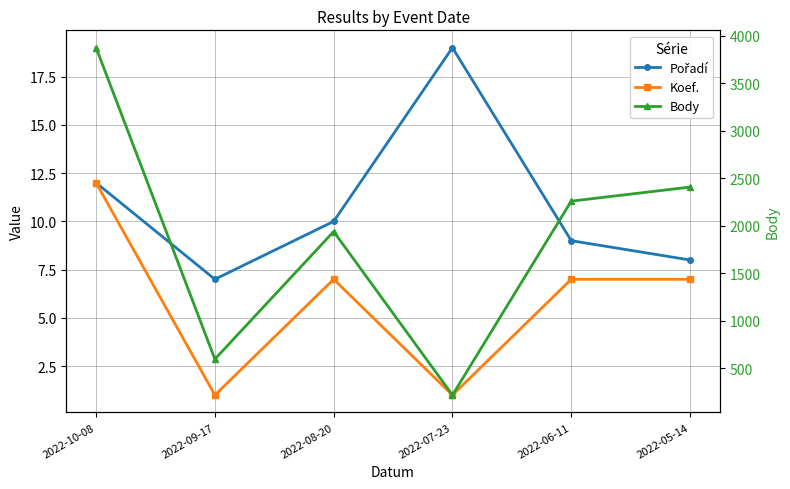

What is the label of the 6th point from the left?

2022-05-14